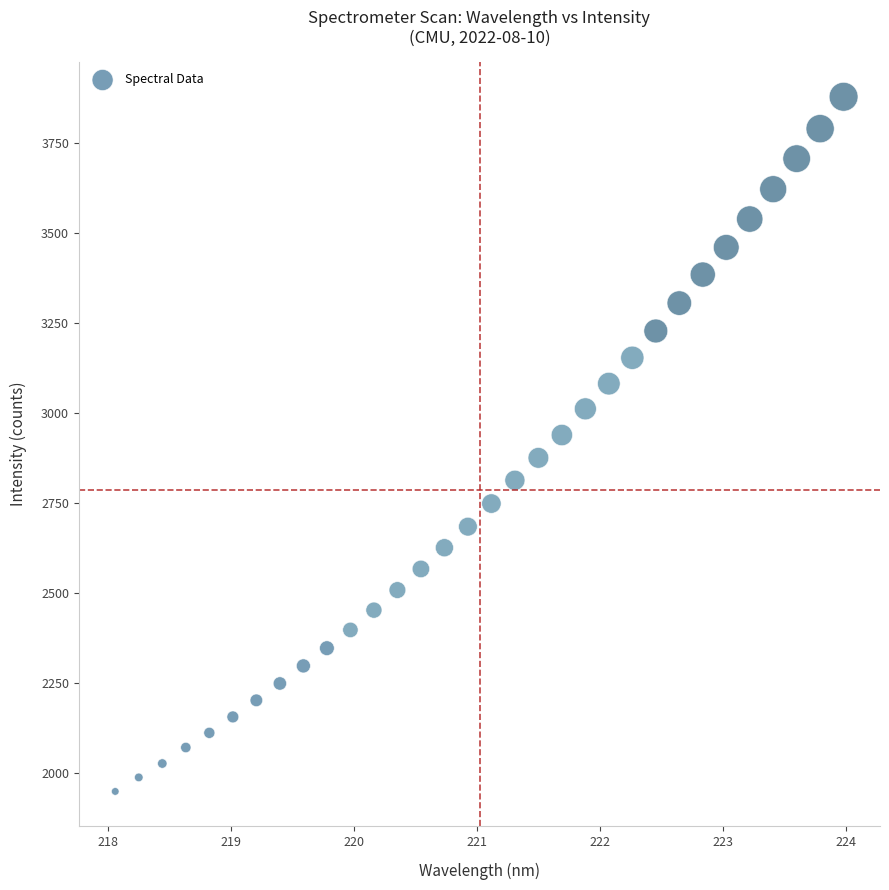

What is the range of X values (max minus min)?

5.9